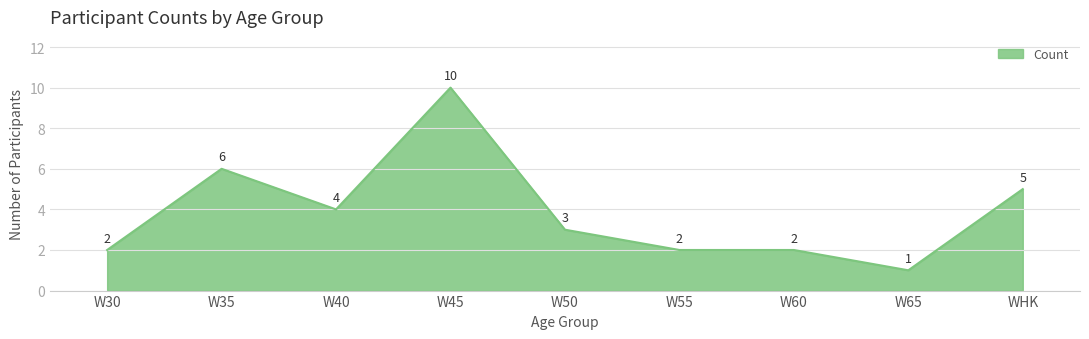

Where is the first local maximum?

W35